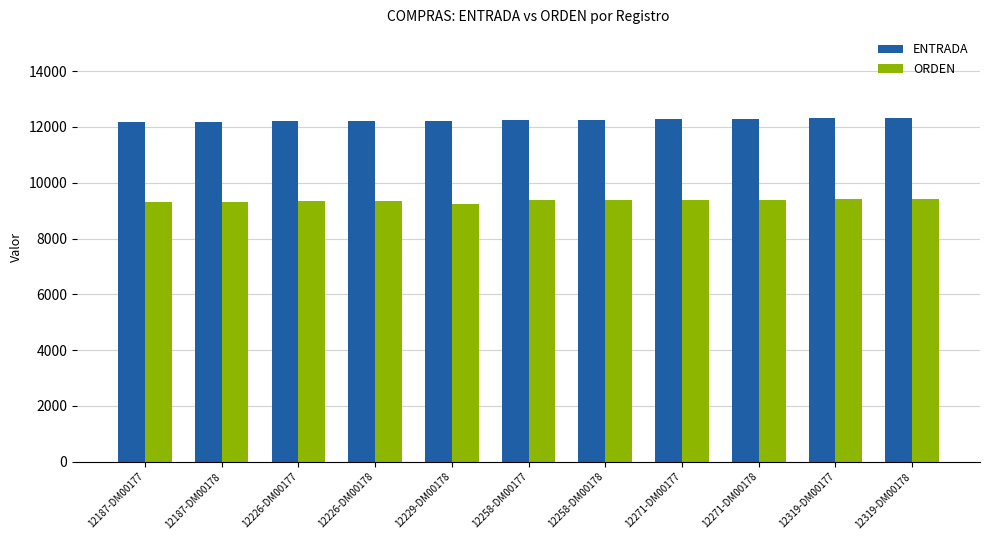

The value of ENTRADA at 12226-DM00178 is 4273. True or false?

False